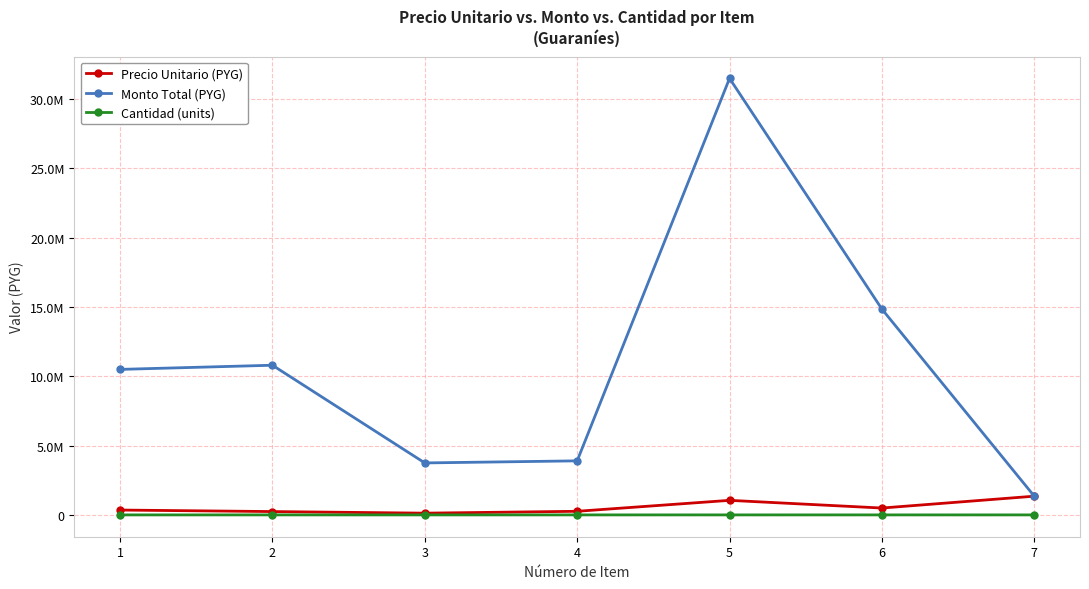

True or false: Precio Unitario (PYG) and Monto Total (PYG) intersect in this chart.

False